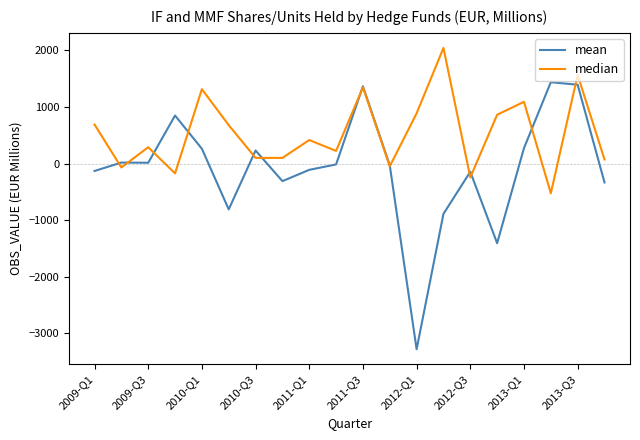

Which series has the widest spread of values?

mean